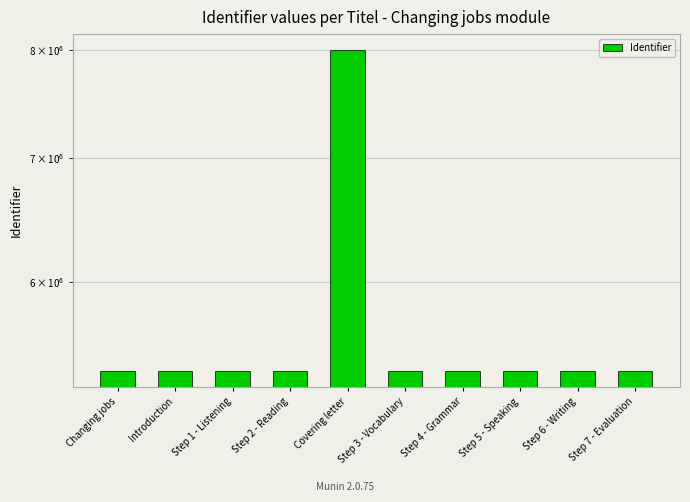

Are the bars horizontal?

No